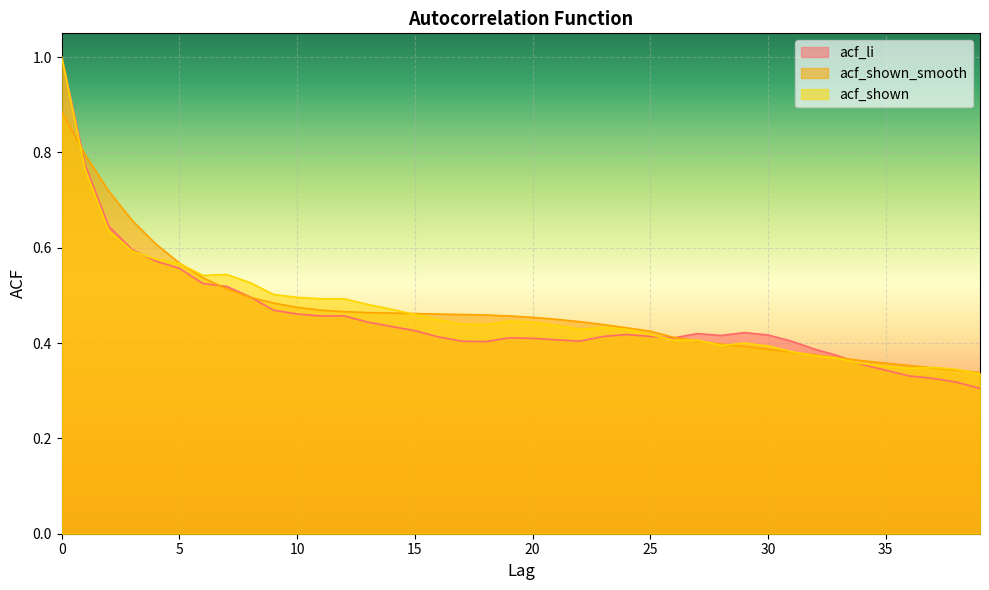

What is the sum of the acf_shown_smooth values at 33 and 3?

1.0